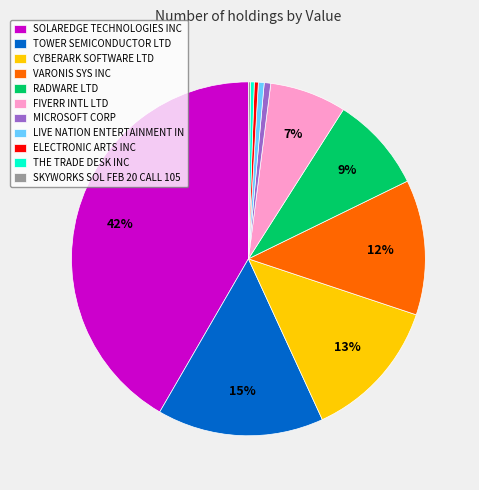

True or false: RADWARE LTD accounts for 9% of the total.

True